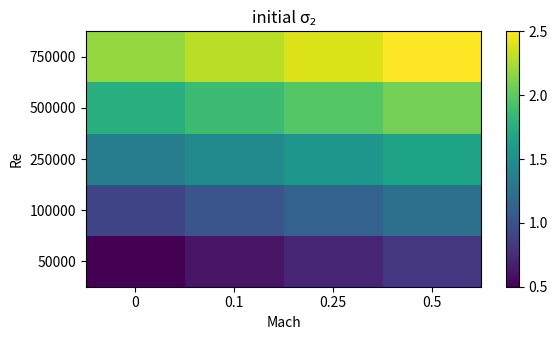

Reading right to left, transcribe all the data shown in this chart.

50000: 0.5=0.8	0.25=0.7	0.1=0.6	0=0.5
100000: 0.5=1.2	0.25=1.1	0.1=1.0	0=0.9
250000: 0.5=1.7	0.25=1.6	0.1=1.4	0=1.3
500000: 0.5=2.1	0.25=2.0	0.1=1.9	0=1.8
750000: 0.5=2.5	0.25=2.4	0.1=2.3	0=2.2